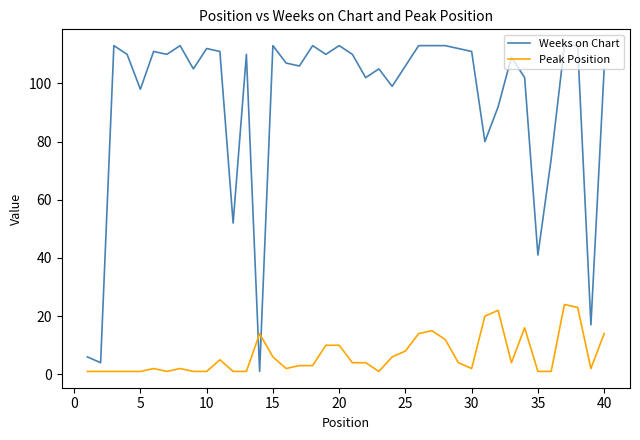

List the series in order of their peak value, lowest first.

Peak Position, Weeks on Chart